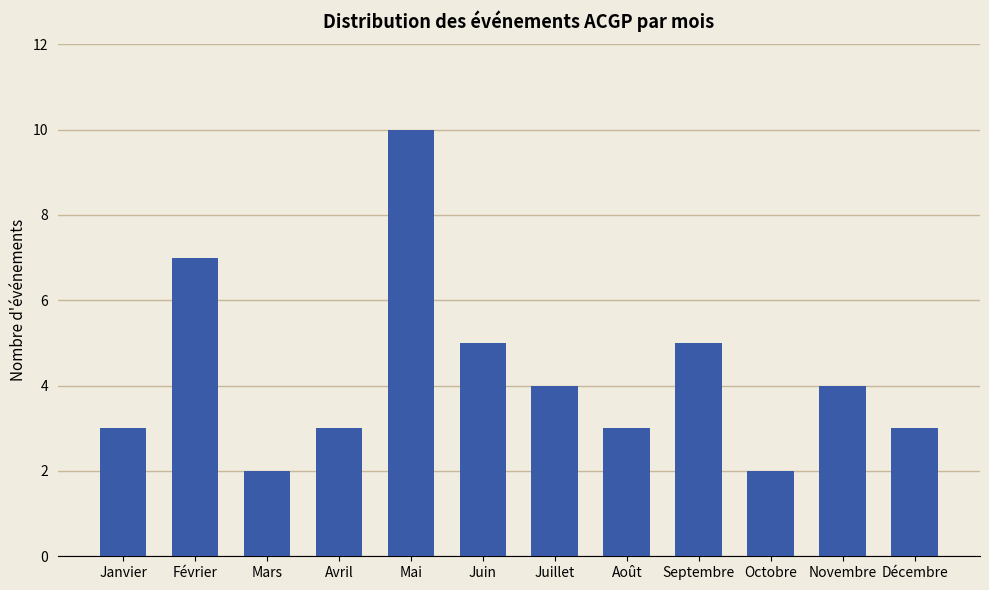

Between Décembre and Mai, which is larger?

Mai